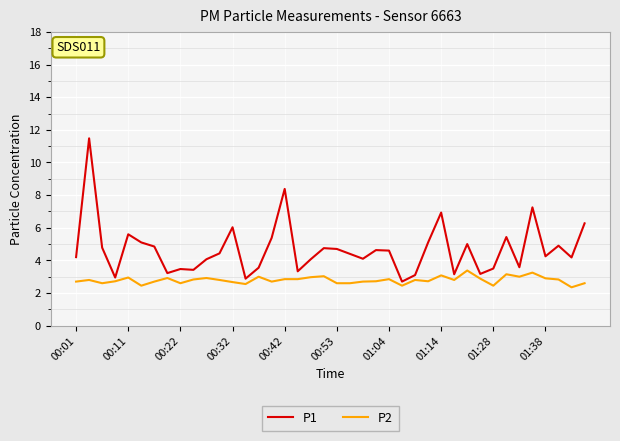

Which series has the largest total across all categories?

P1